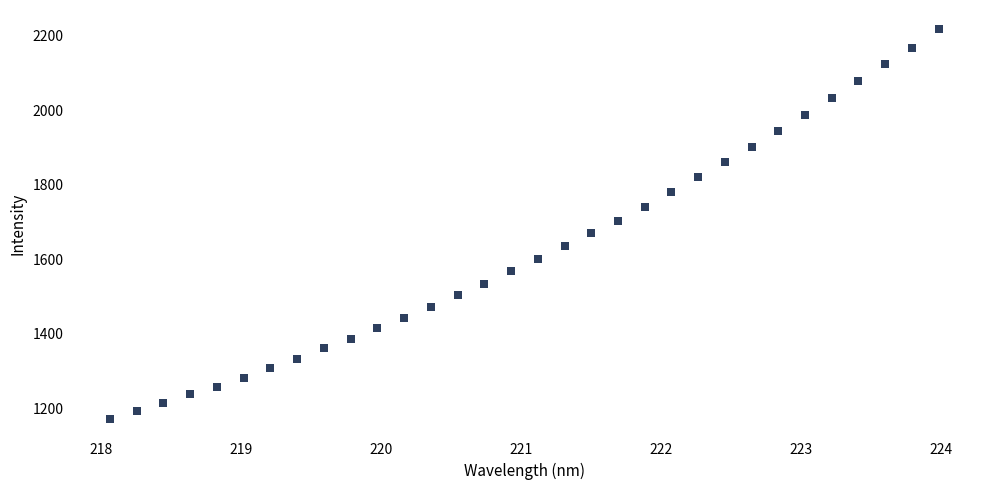

What is the range of Y values (max minus min)?

1043.8